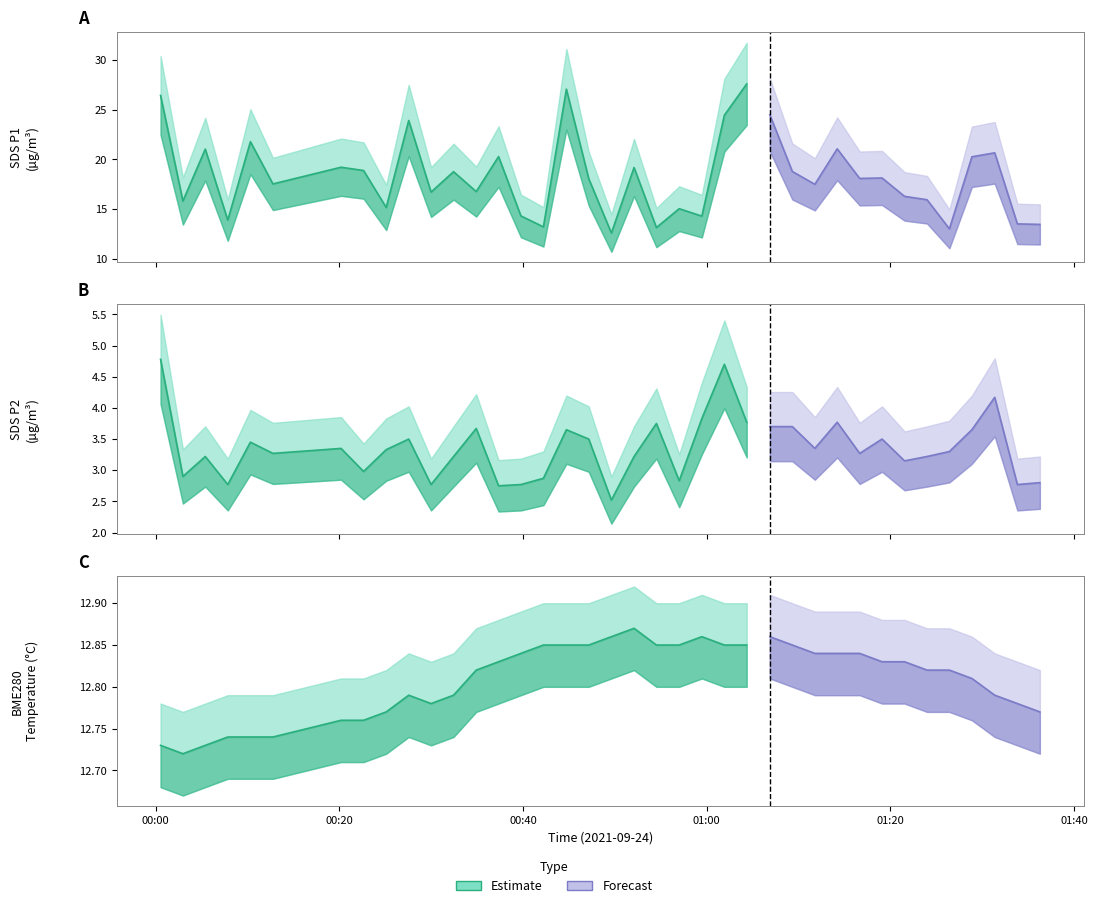

At 23, list the series in order from smallest to largest.

SDS_P2, BME280_temperature, SDS_P1